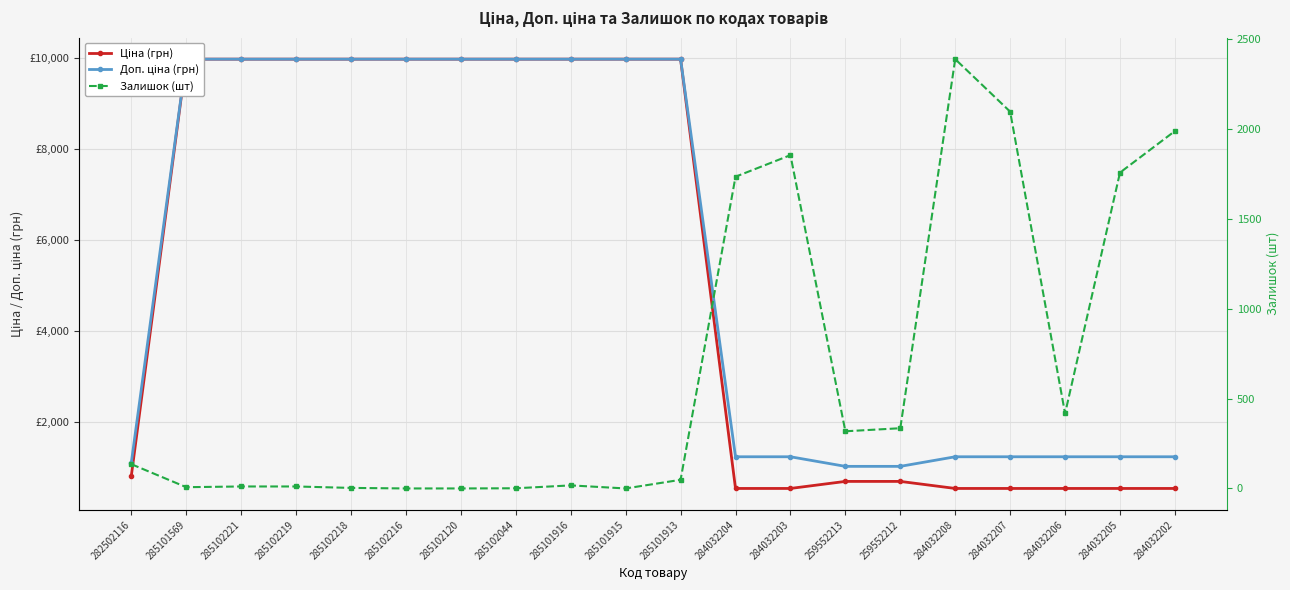

How many times do Ціна (грн) and Залишок (шт) cross each other?

5